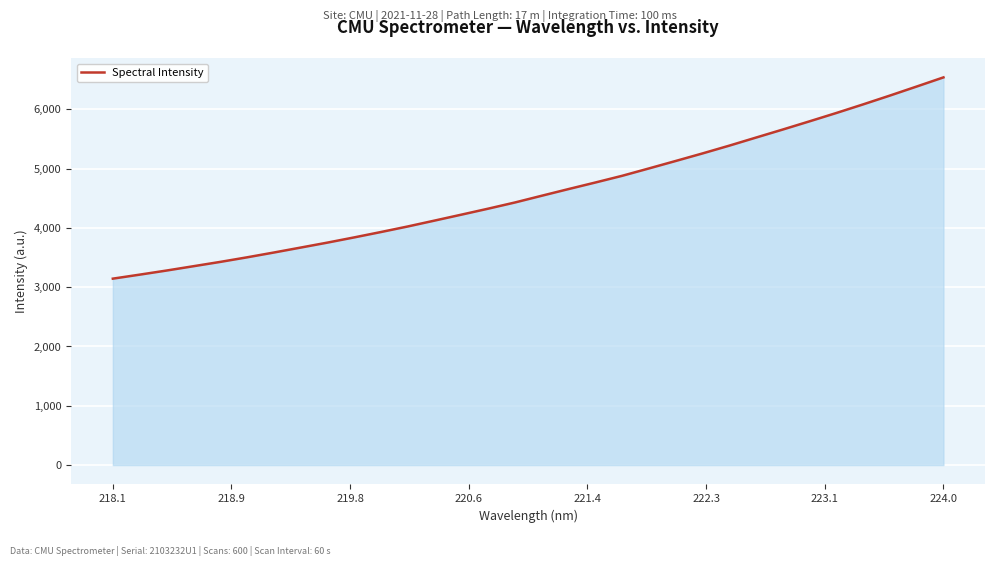

What is the maximum value shown in the chart?

6538.1